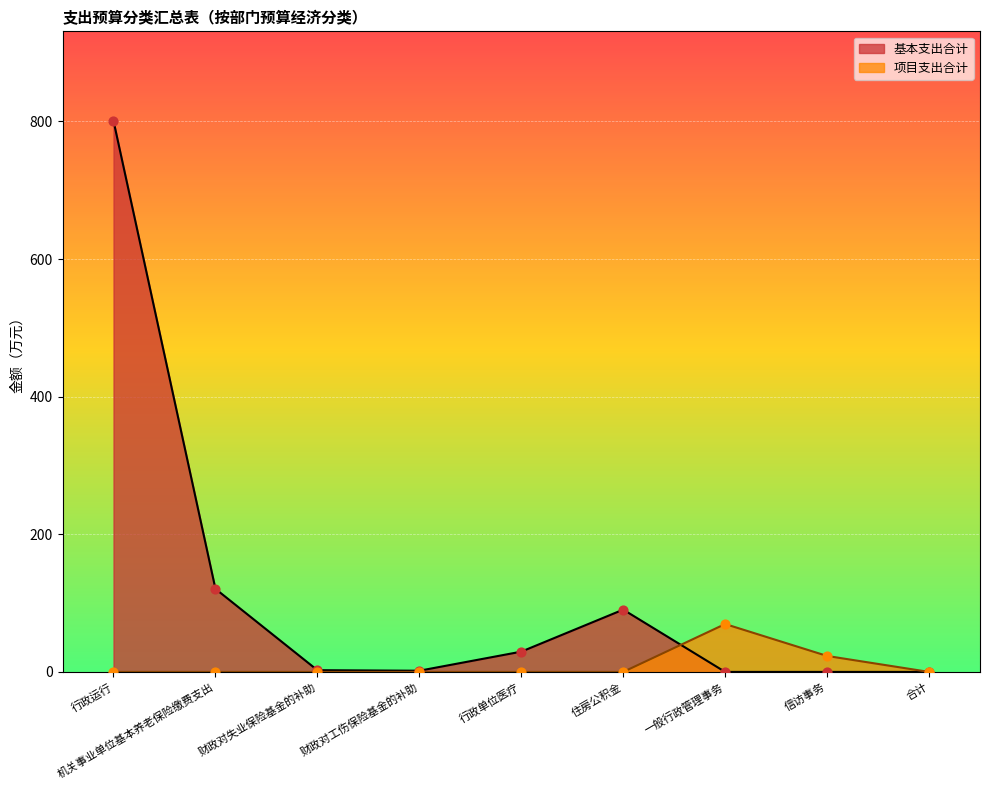

At how many categories does at least one series exceed 613?

1